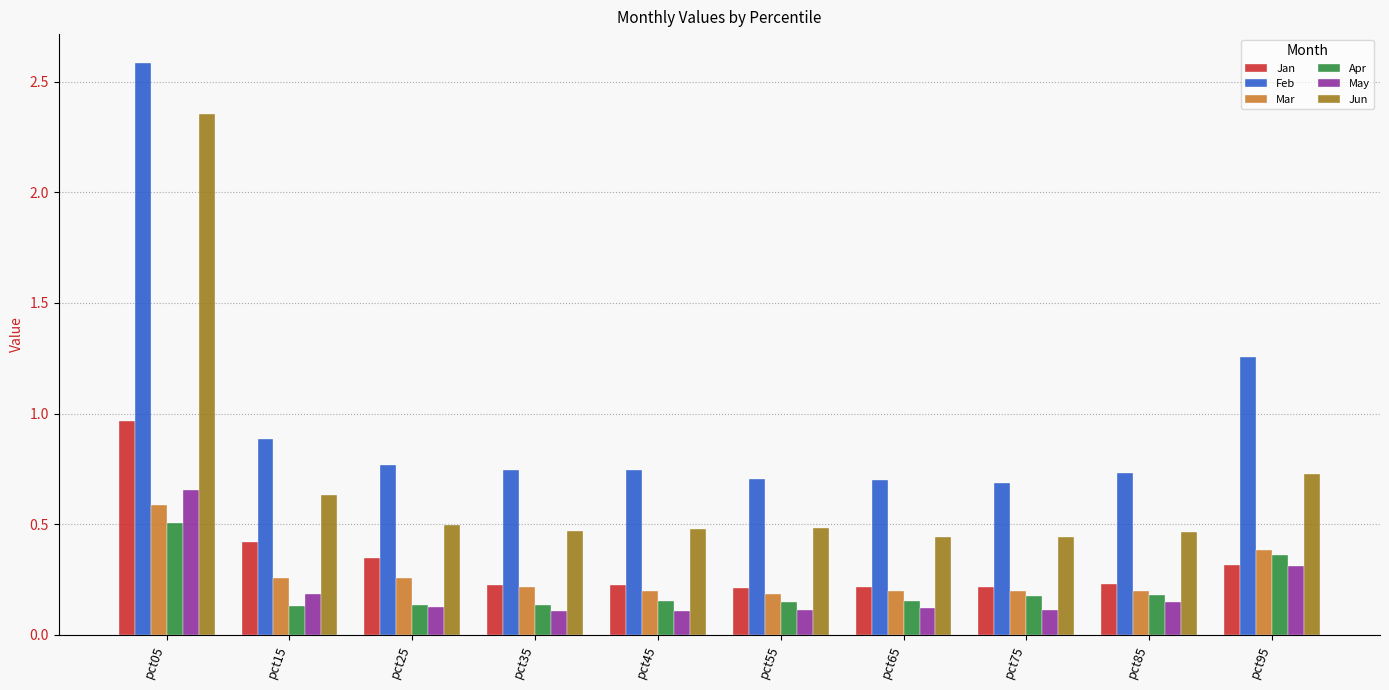

What is the sum of all May values?

2.0